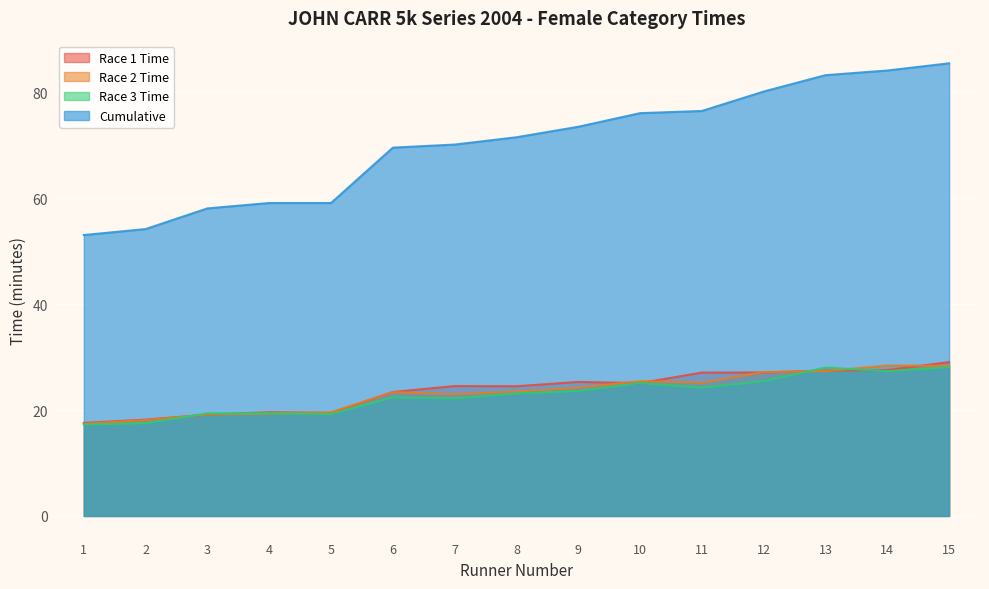

Is the value of Race 2 Time at 4 greater than the value of Race 1 Time at 15?

No